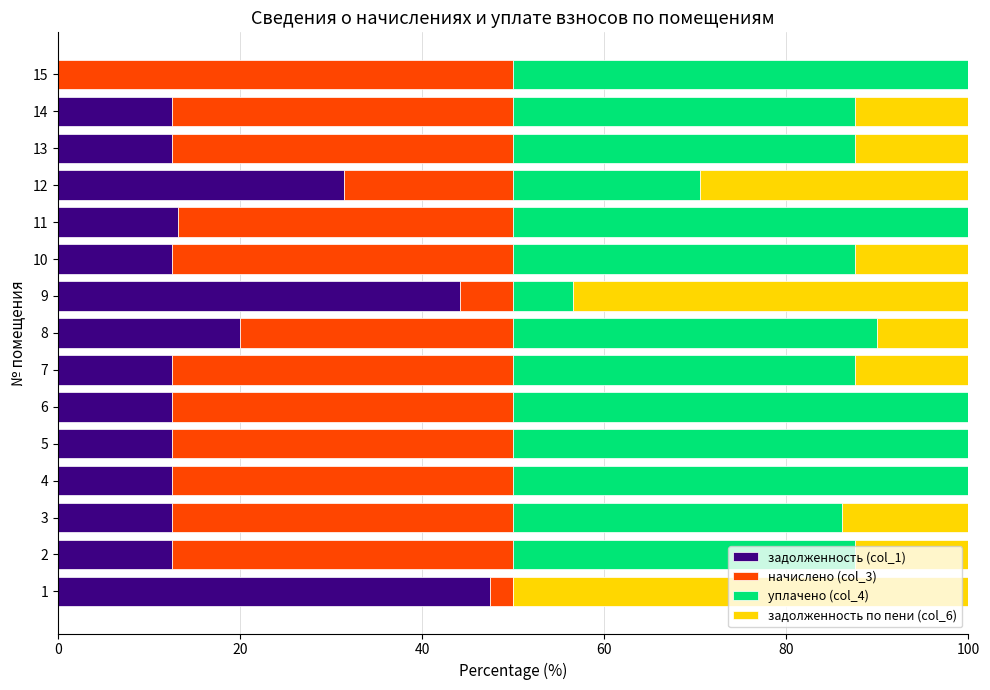

What is the highest value of the задолженность (col_1) series?

47.5